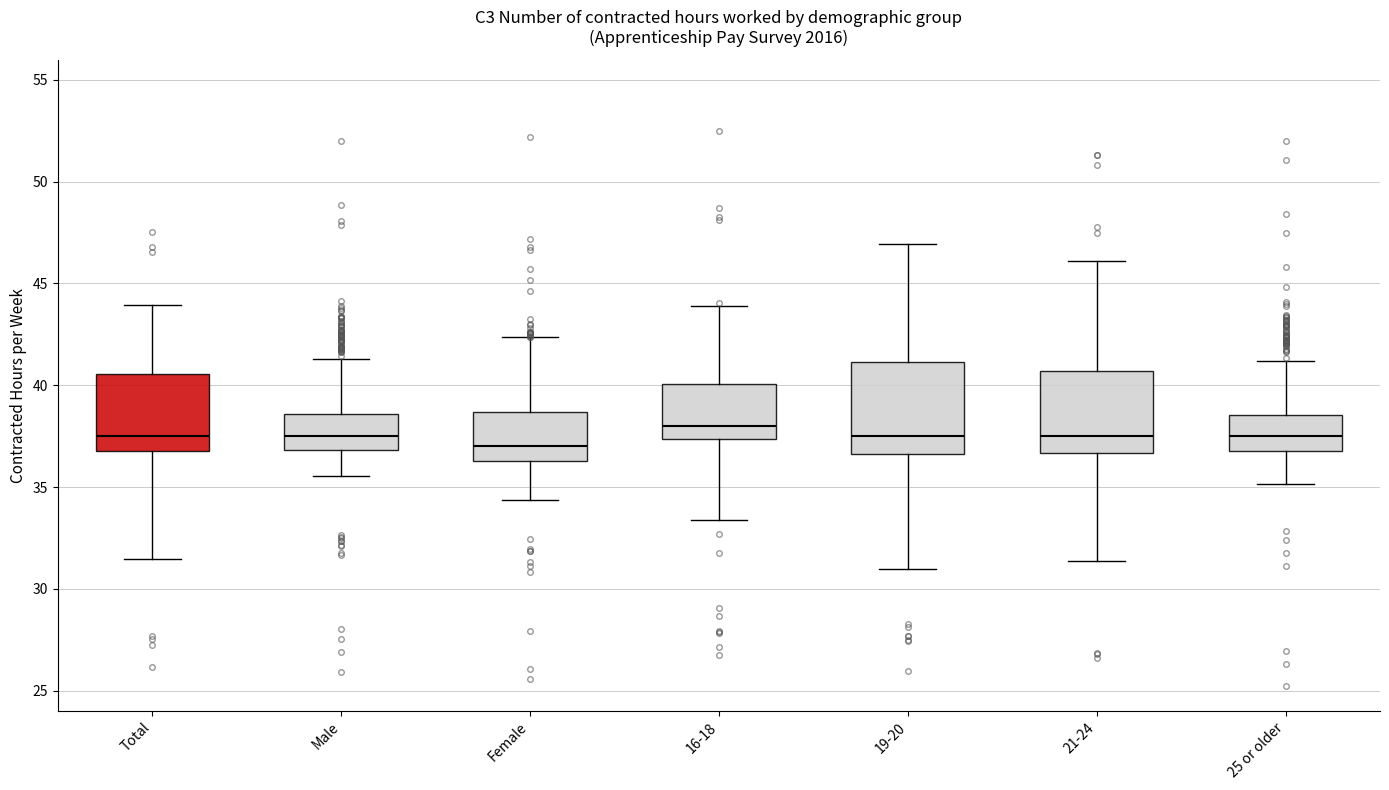

Where is the upper edge of the box for Male on the y-axis? The values are not printed on the chart, so give them approximately, as read against the axis.

38.5